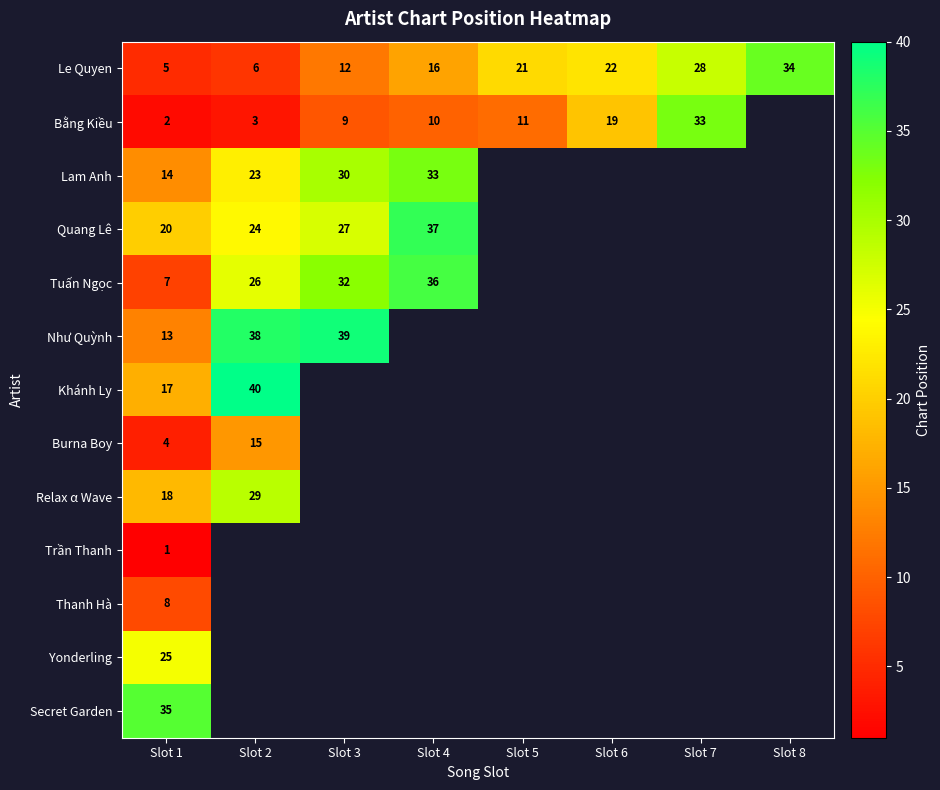

At Slot 1, list the series in order from smallest to largest.

Trần Thanh, Bằng Kiều, Burna Boy, Le Quyen, Tuấn Ngọc, Thanh Hà, Như Quỳnh, Lam Anh, Khánh Ly, Relax α Wave, Quang Lê, Yonderling, Secret Garden